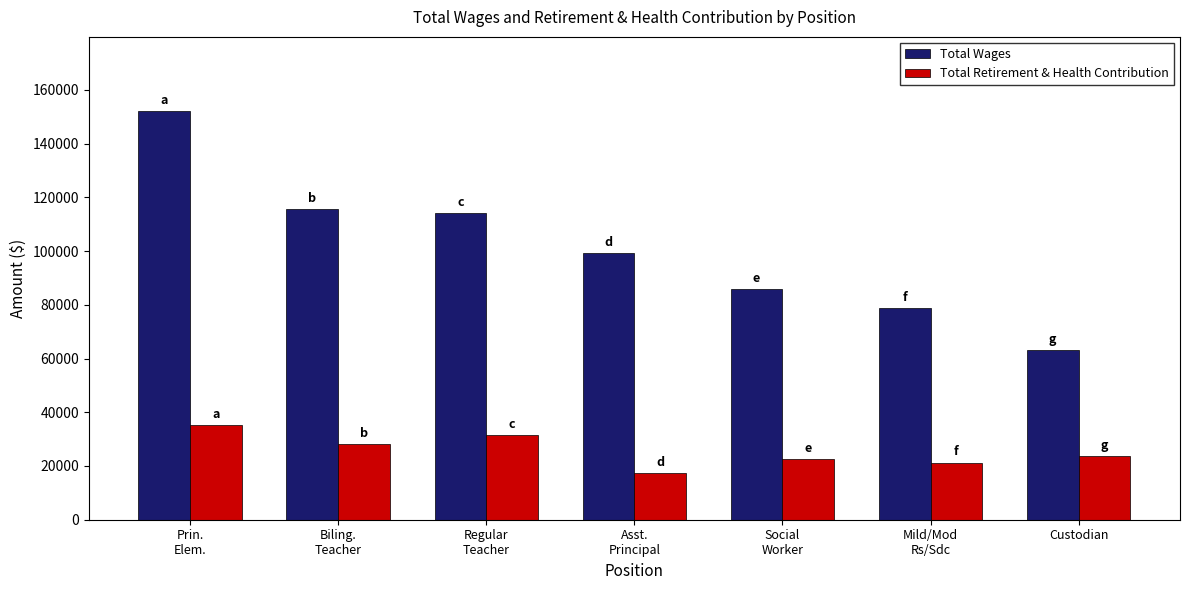

What is the lowest value of the Total Wages series?

63214